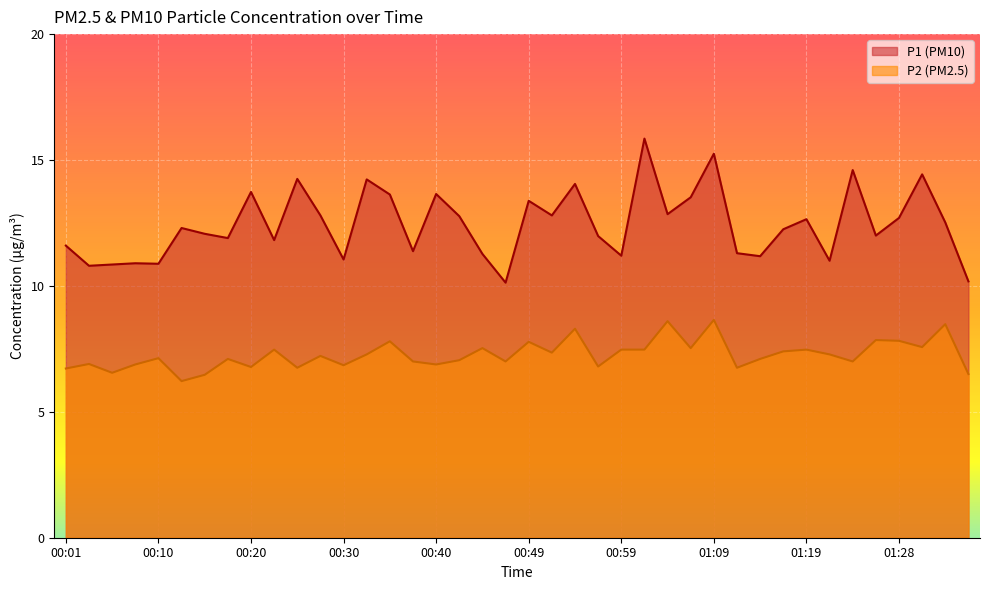

List the labels in order of P2 value, largest first.

01:09, 01:04, 01:33, 00:54, 01:26, 01:28, 00:35, 00:49, 01:31, 00:44, 01:06, 00:22, 00:59, 01:02, 01:19, 01:16, 00:52, 00:32, 01:21, 00:27, 00:10, 00:18, 01:14, 00:42, 00:37, 00:47, 01:24, 00:03, 00:08, 00:40, 00:30, 00:57, 00:20, 00:25, 01:11, 00:01, 00:05, 01:36, 00:15, 00:13